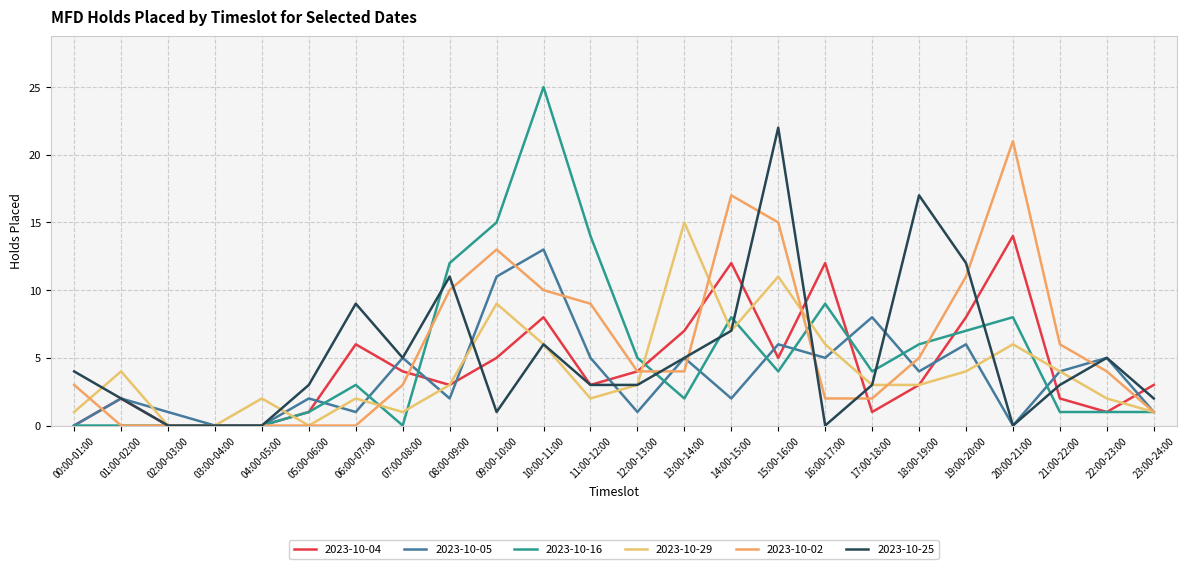

What is the sum of the 2023-10-05 values at 11:00-12:00 and 10:00-11:00?

18